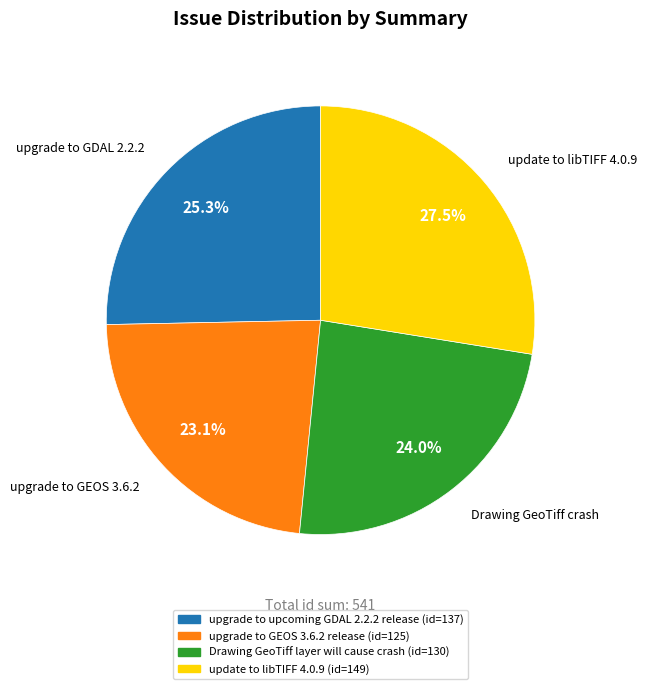

What portion of the pie excludes upgrade to GEOS 3.6.2 release?

76.9%